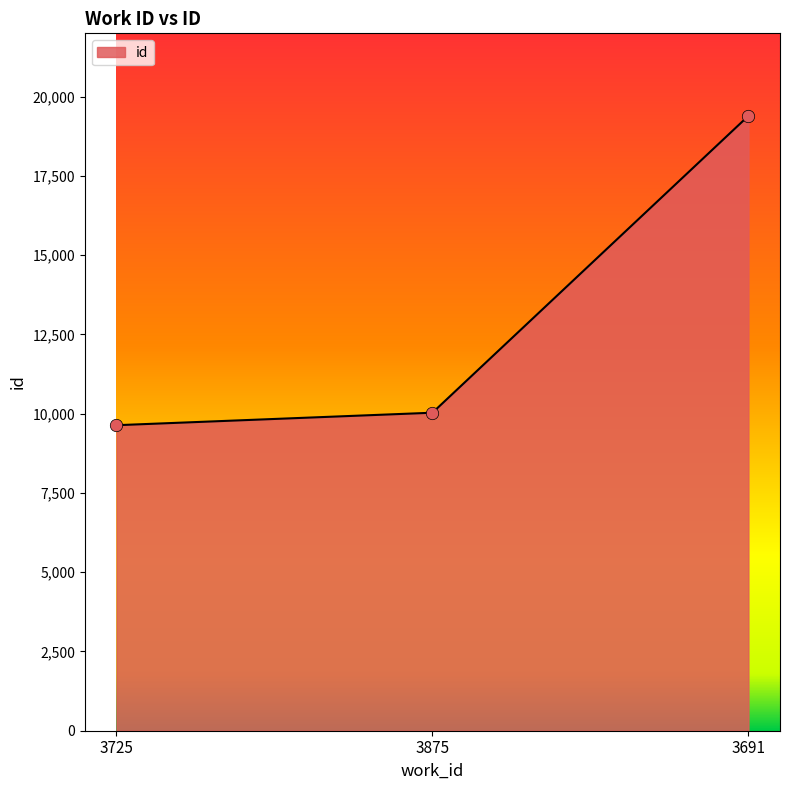

What is the change in value from 3725 to 3875?

+394